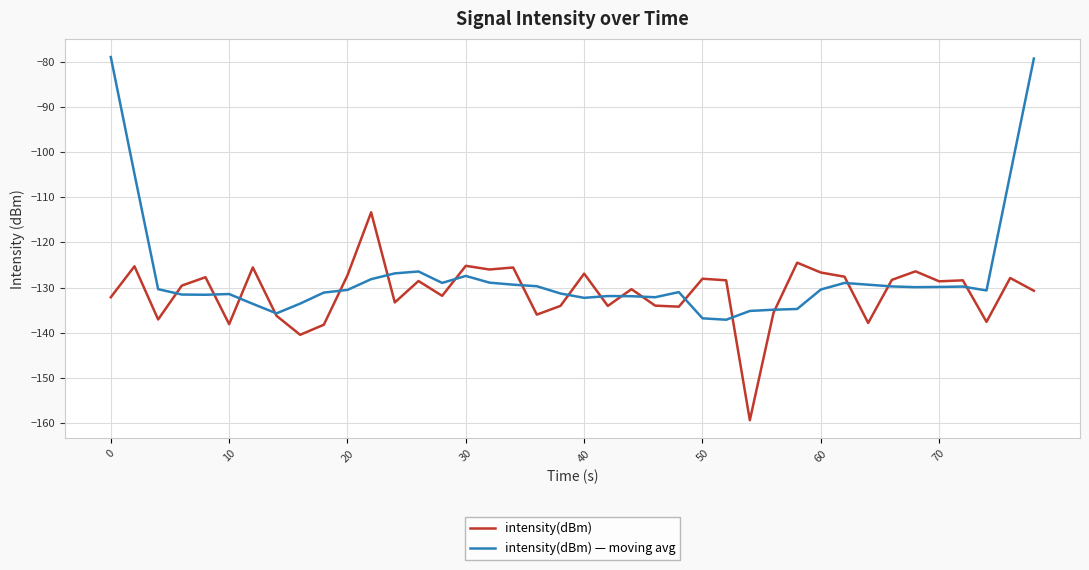

Which series has the largest total across all categories?

intensity(dBm) — moving avg